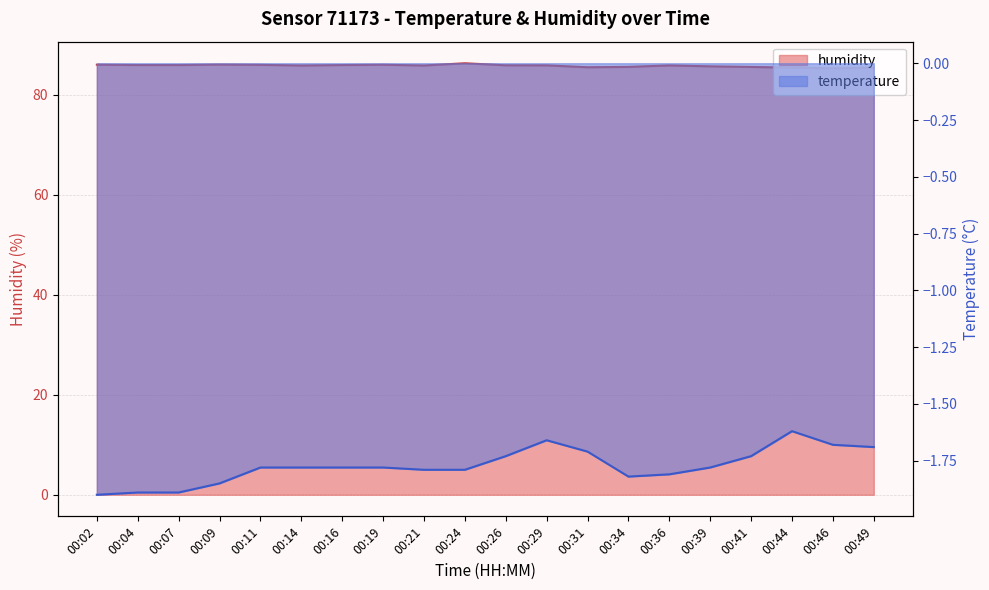

At 00:34, list the series in order from largest to smallest.

humidity, temperature